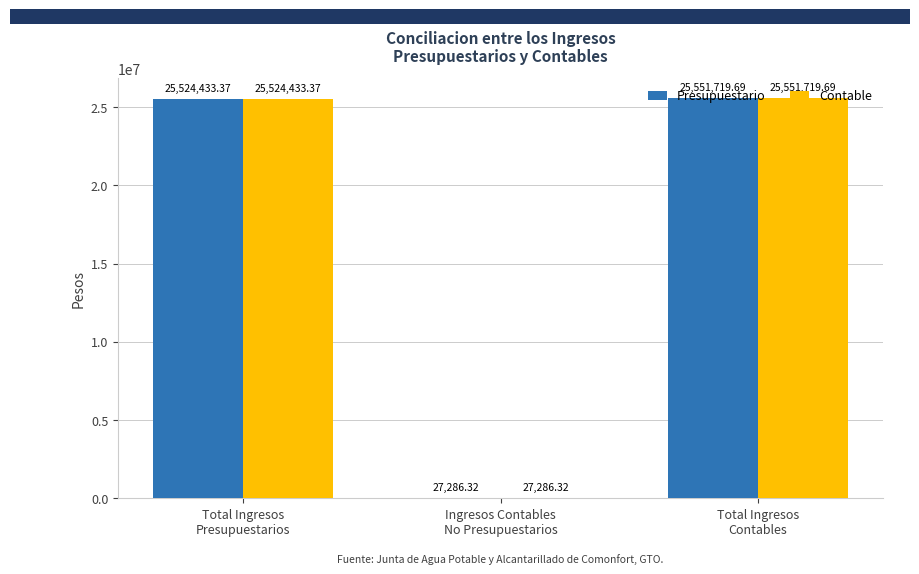

How many values in the Presupuestario series exceed 25524433?

2